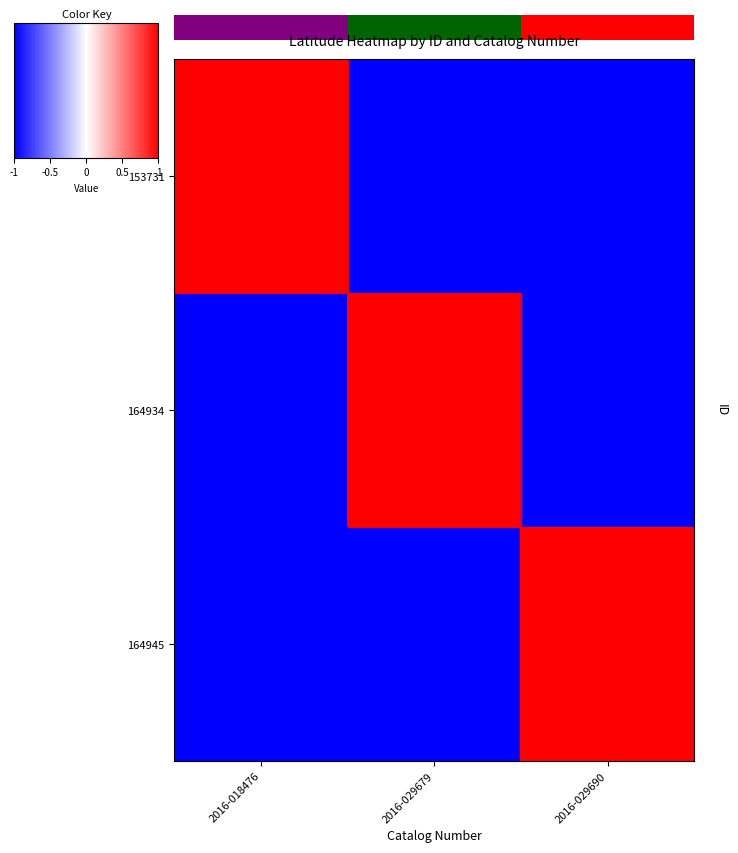

What is the total value across all series at 2016-029690?

-1